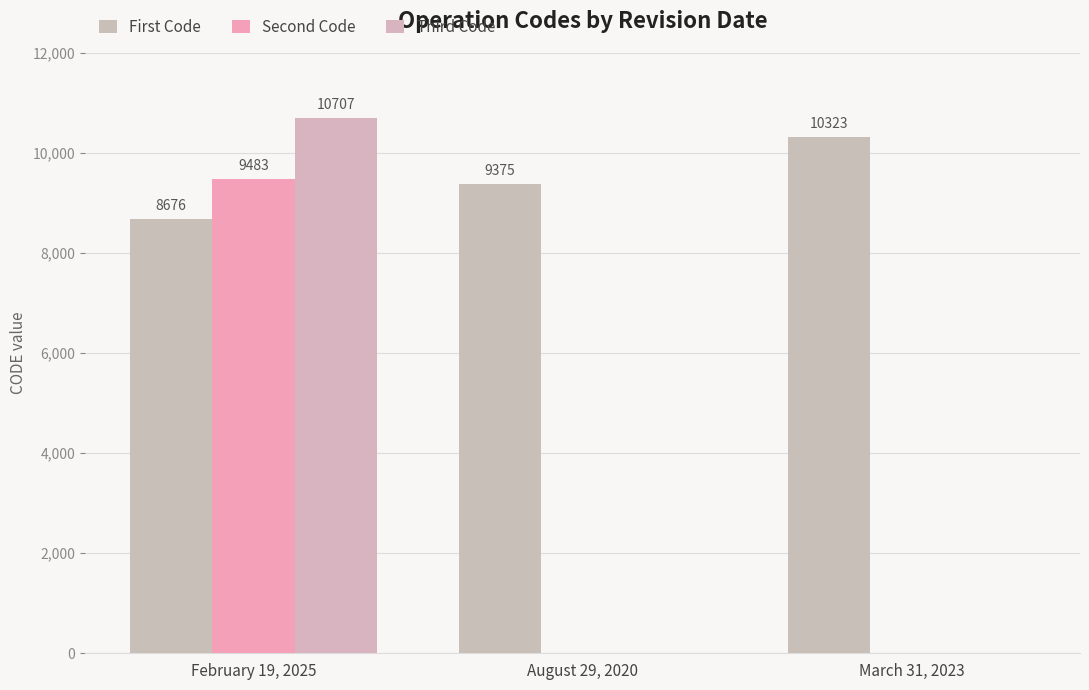

What is the label of the 3rd bar from the left?

March 31, 2023